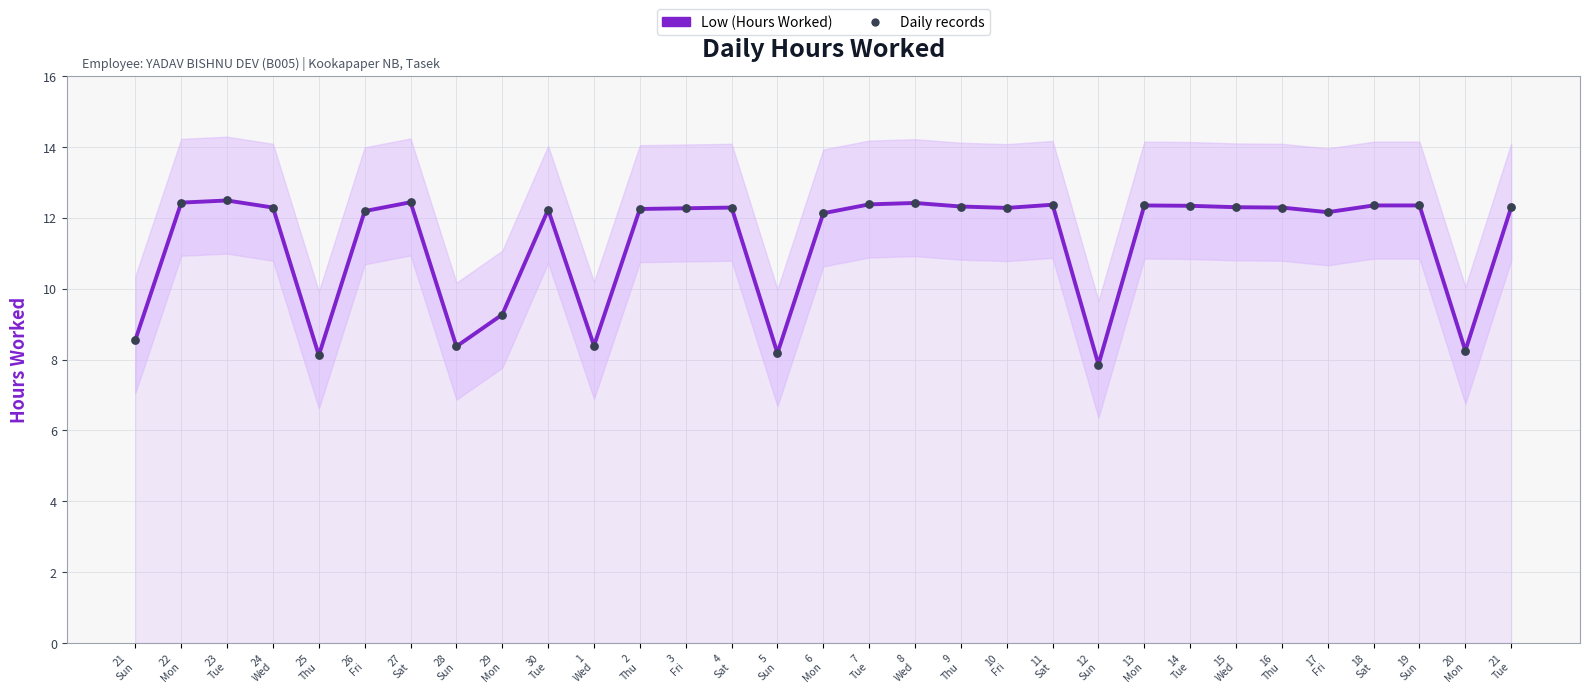

Is the value of Low (Hours Worked) at 25
Thu greater than the value of Daily records at 24
Wed?

No